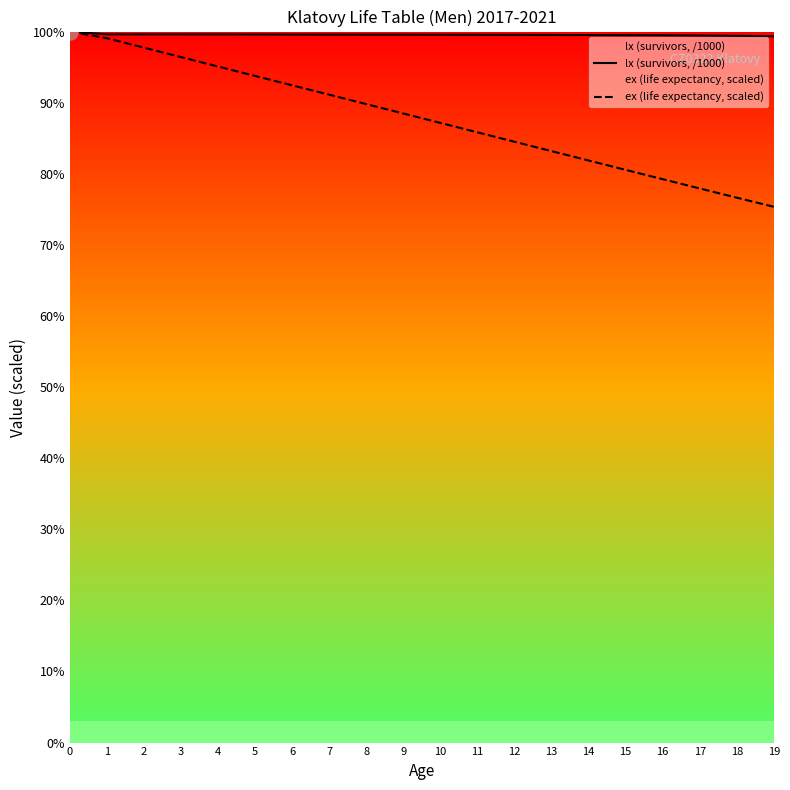

Which series has the largest Y range (max minus min)?

ex (life expectancy, scaled)